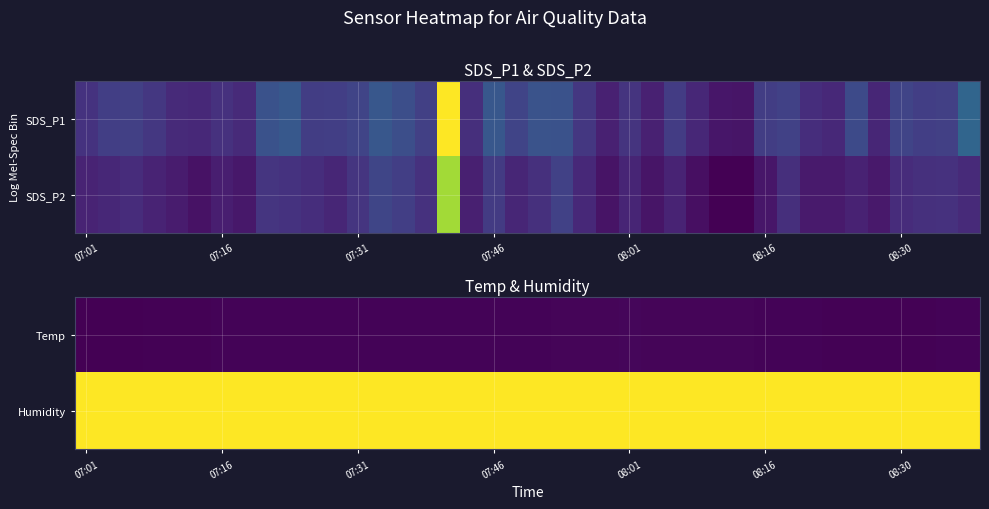

What is the difference between the highest and lowest values at 07:46?

85.5